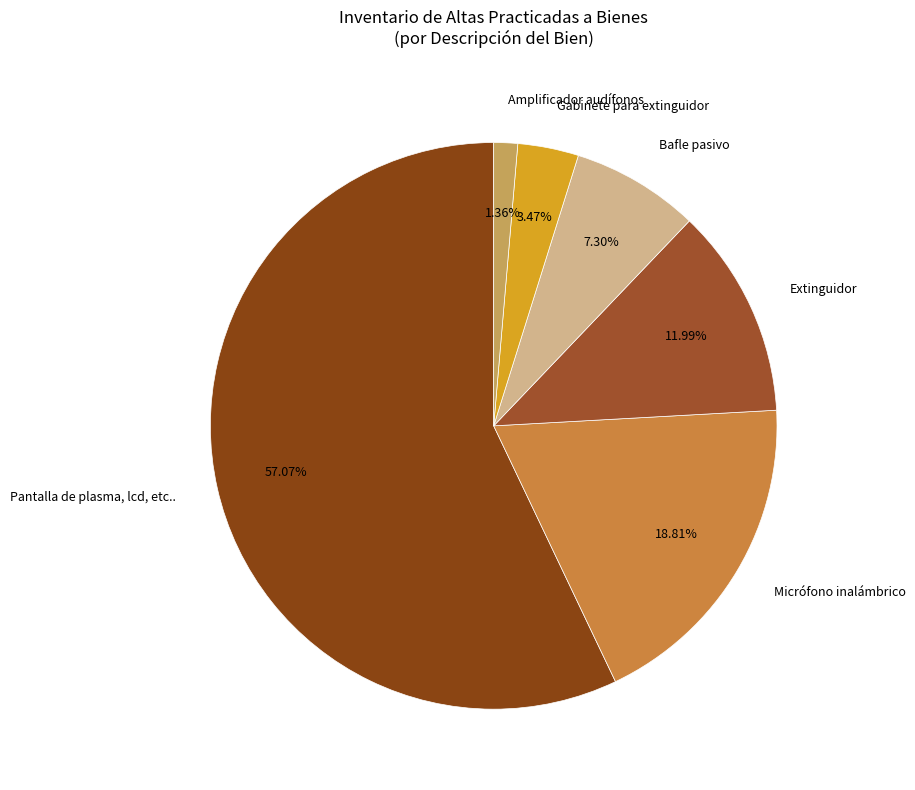

To the nearest percent, what percentage of the pie is Pantalla de plasma, lcd, etc..?

57%